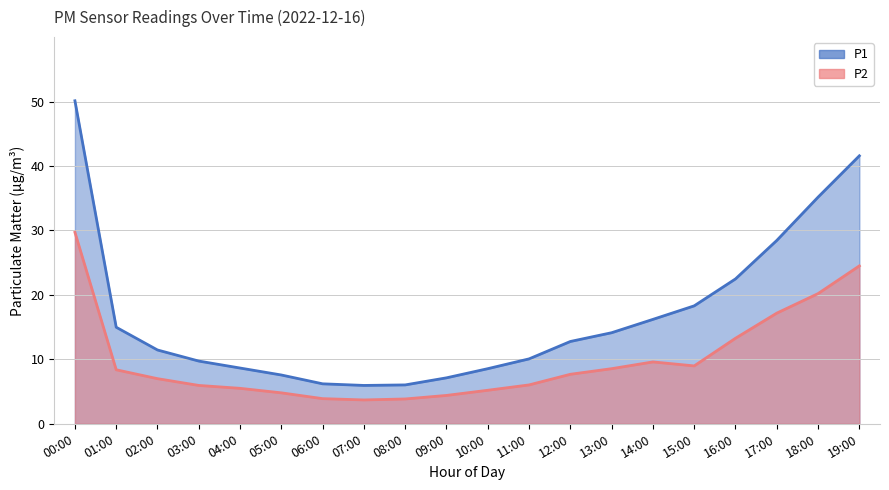

The value of P1 at 00:00 is 19.8. True or false?

False